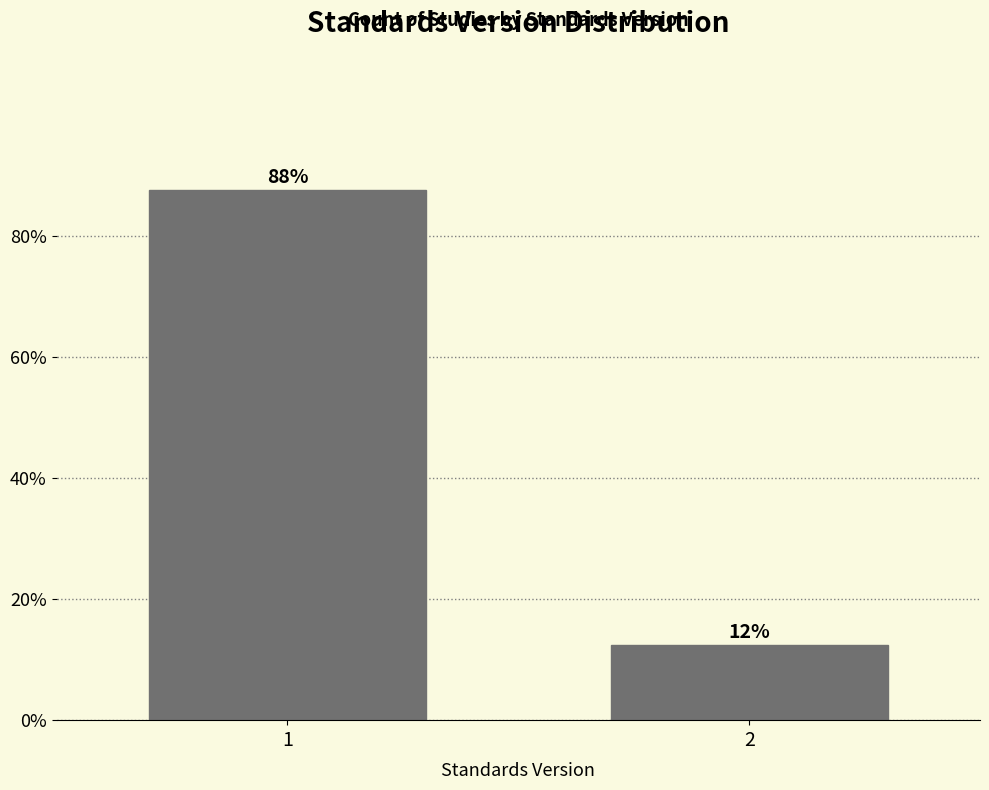

What is the average value?

50.0